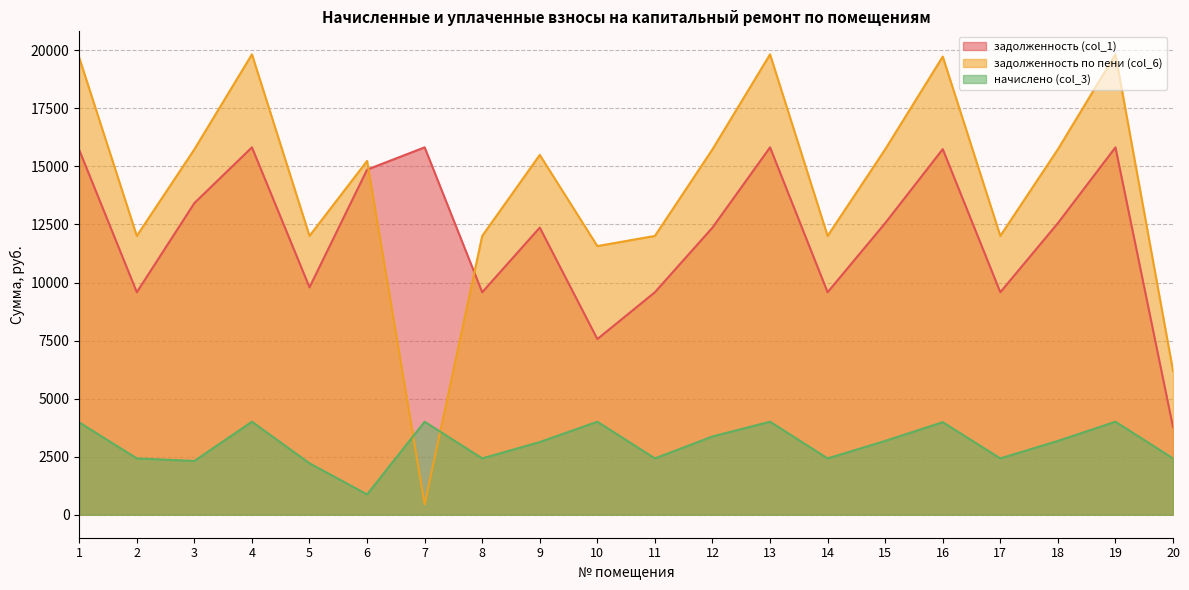

Rank the series by their maximum value, from highest to lowest.

задолженность по пени (col_6), задолженность (col_1), начислено (col_3)